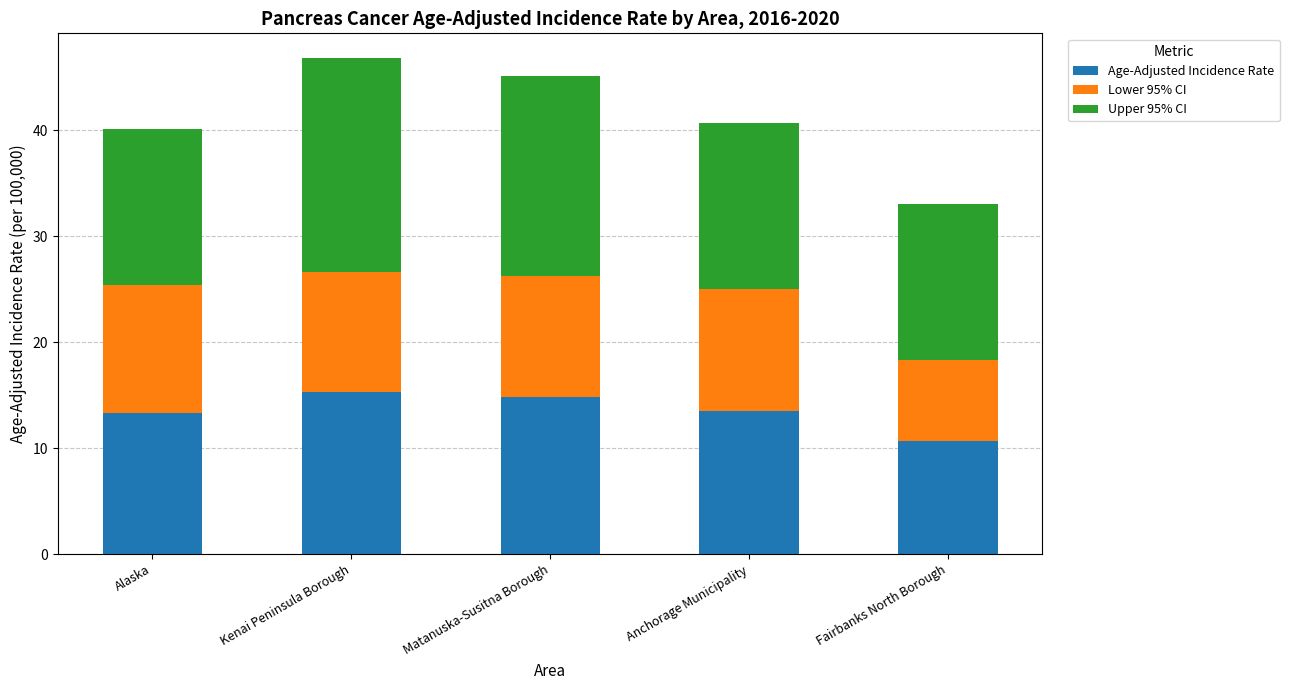

What is the sum of all Age-Adjusted Incidence Rate values?

67.6